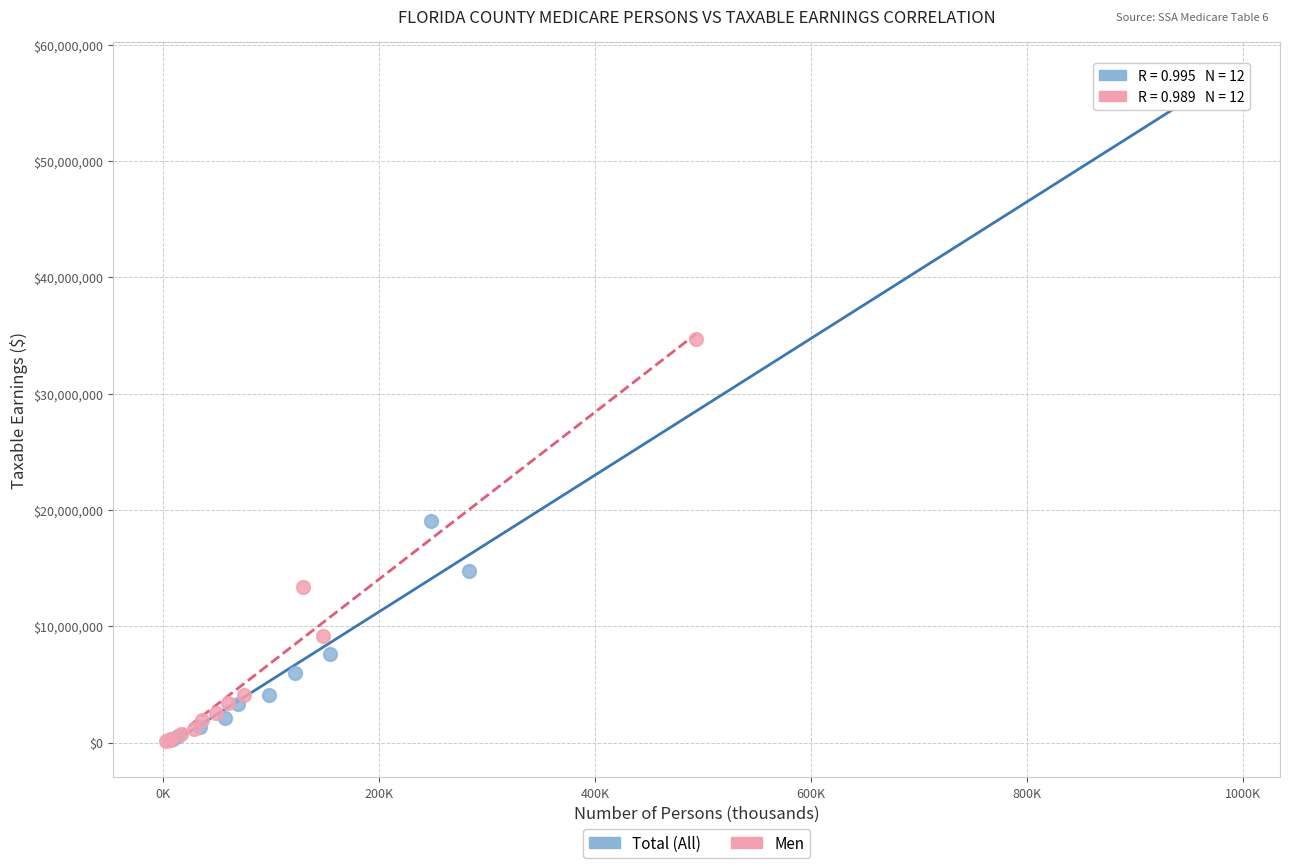

Which series has the largest Y range (max minus min)?

Total (All)